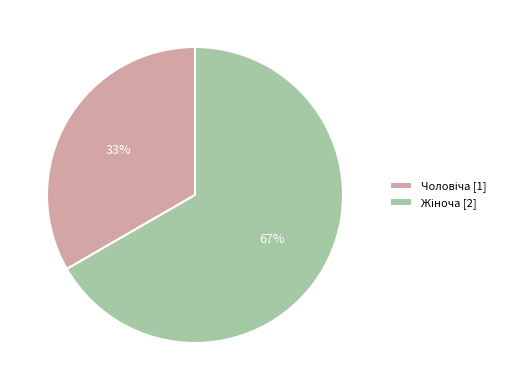

To the nearest percent, what is the average slice percentage?

50%